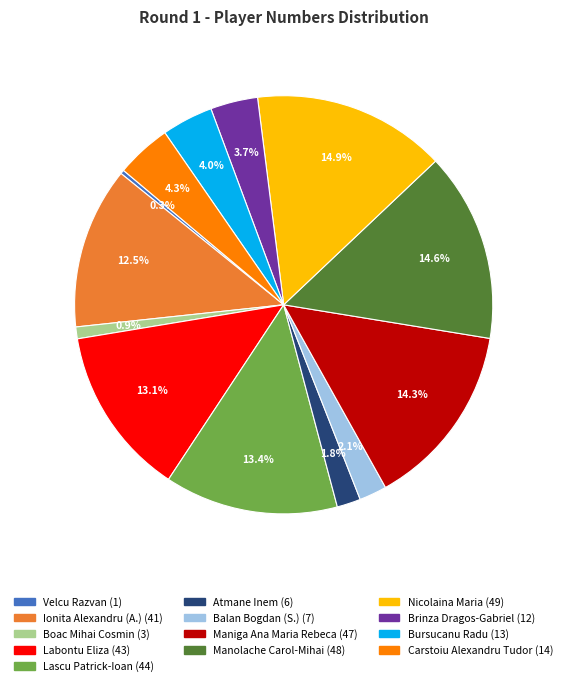

To the nearest percent, what is the difference between the largest and smallest slice percentages?

15%